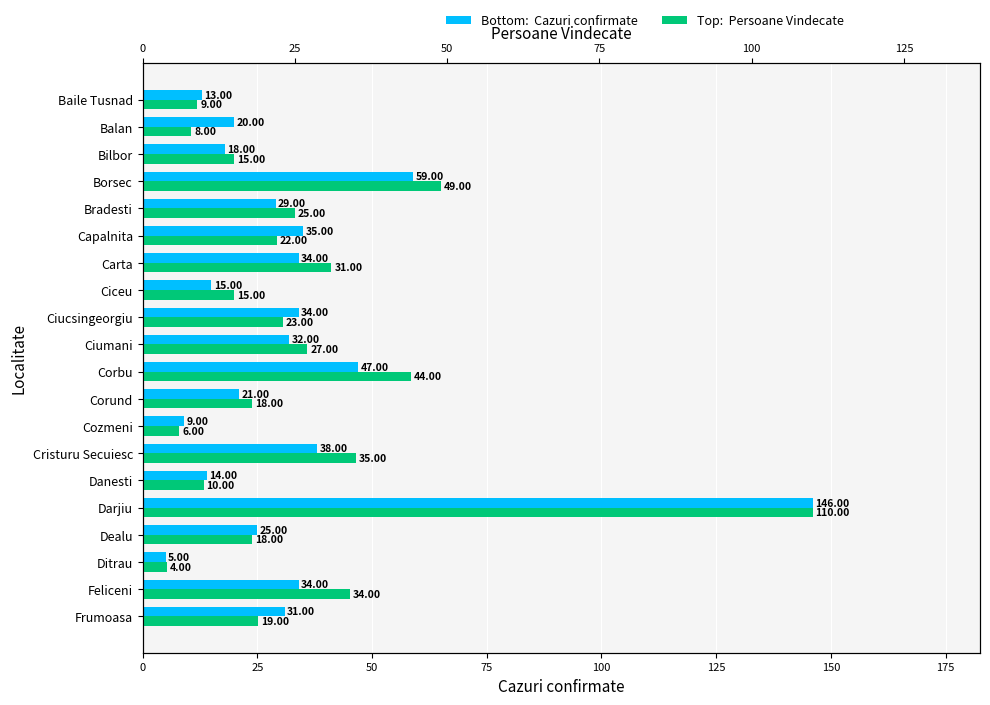

Which series has the largest total across all categories?

Cazuri confirmate